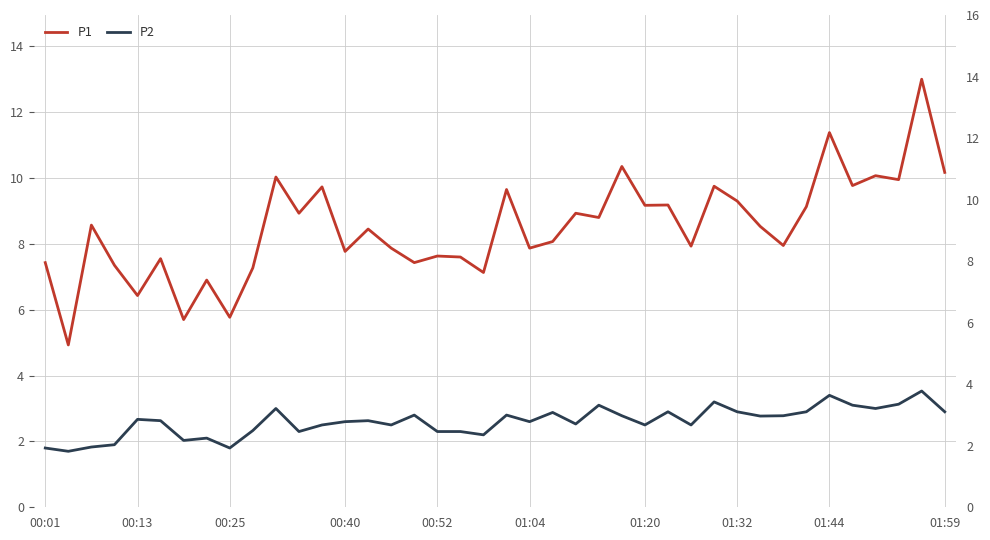

What is the average value of the P2 series?

2.6